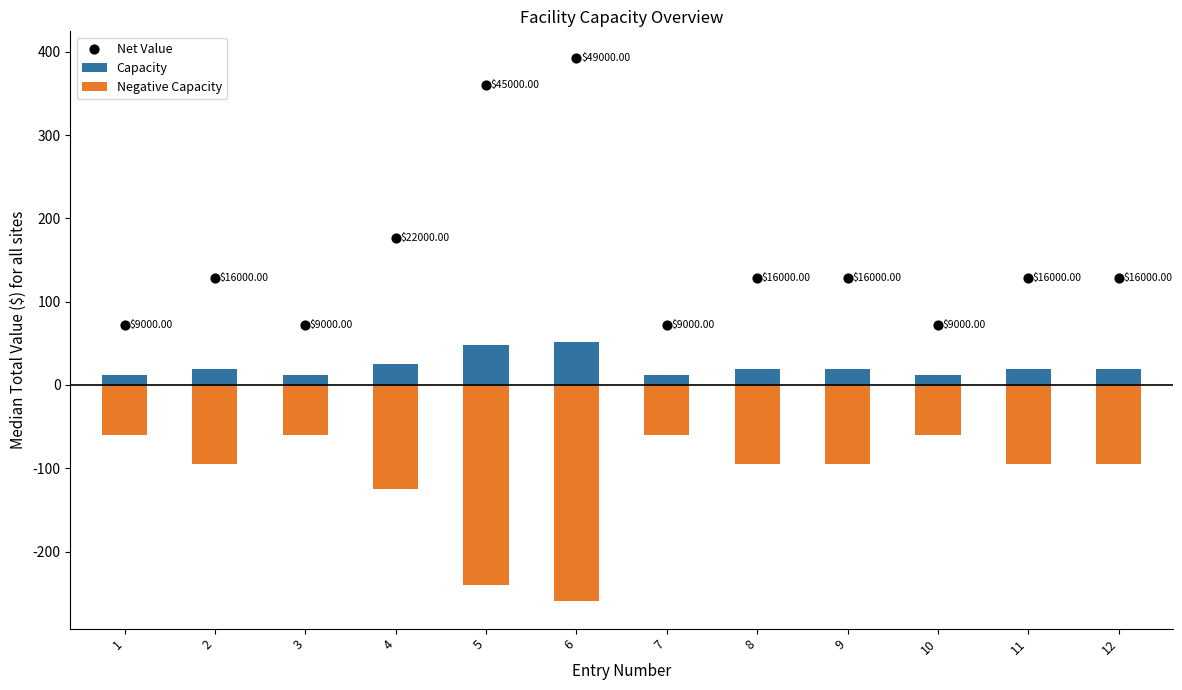

Which series reaches the maximum Y coordinate?

Net Value